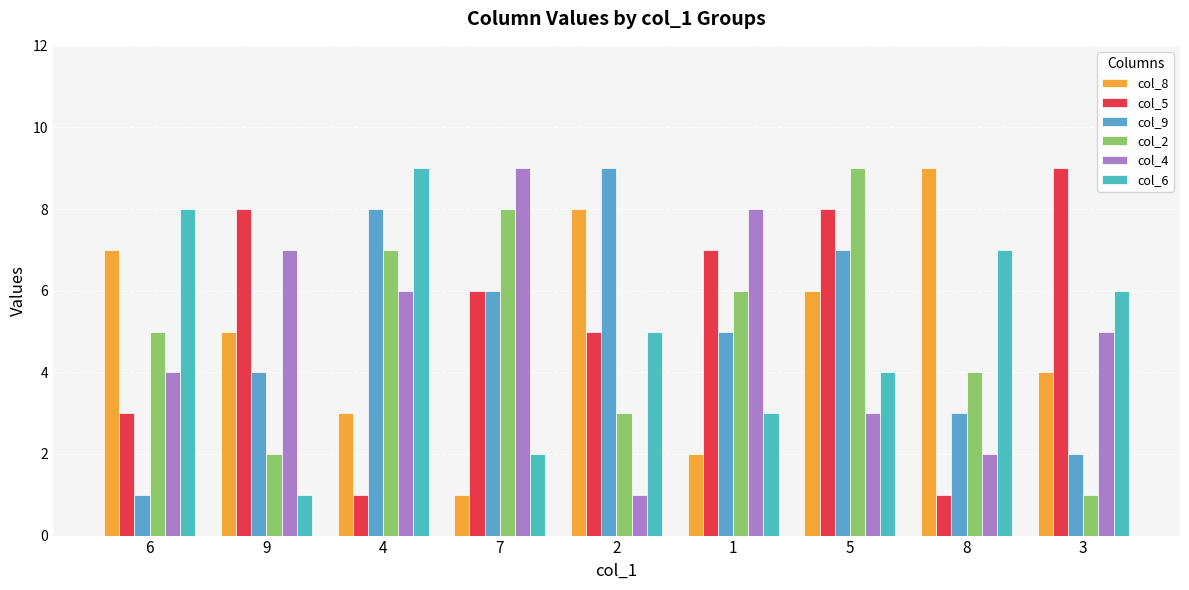

At how many categories does at least one series exceed 7?

9